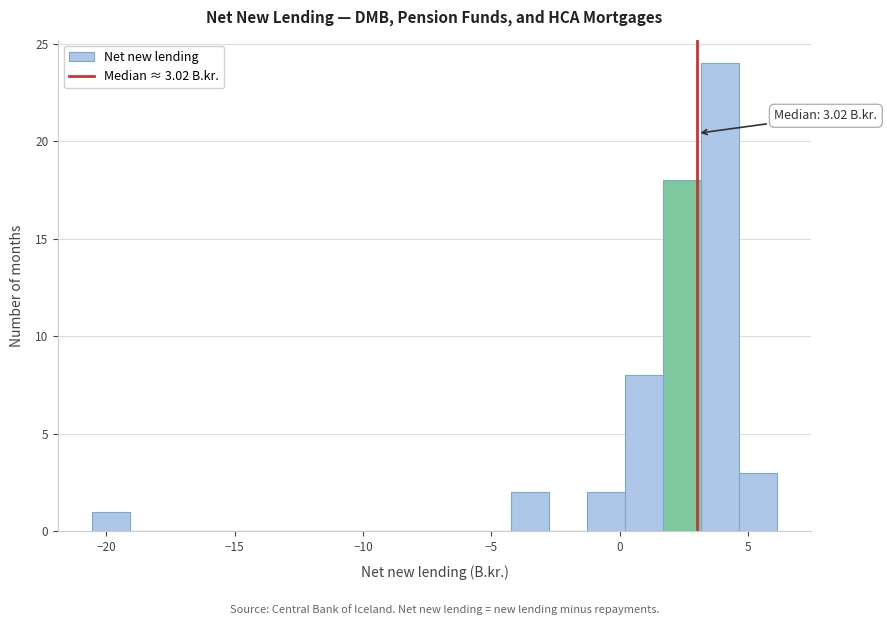

Around what value on the x-axis is the tallest bar? Give the approximate position of its centre, as read against the axis.

4.0